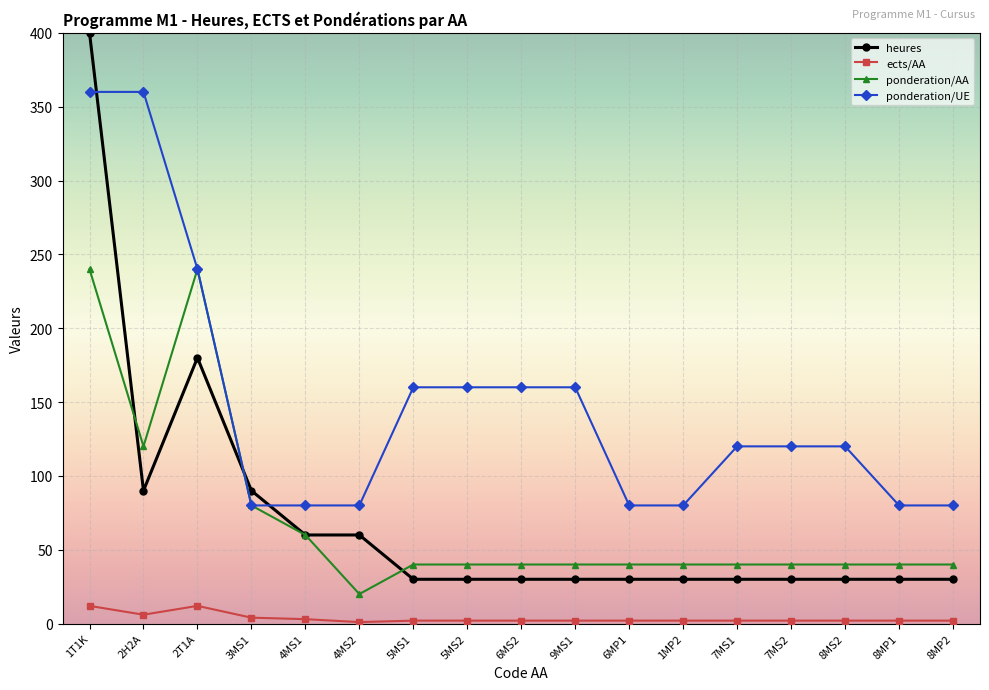

What is the greatest value displayed?

400